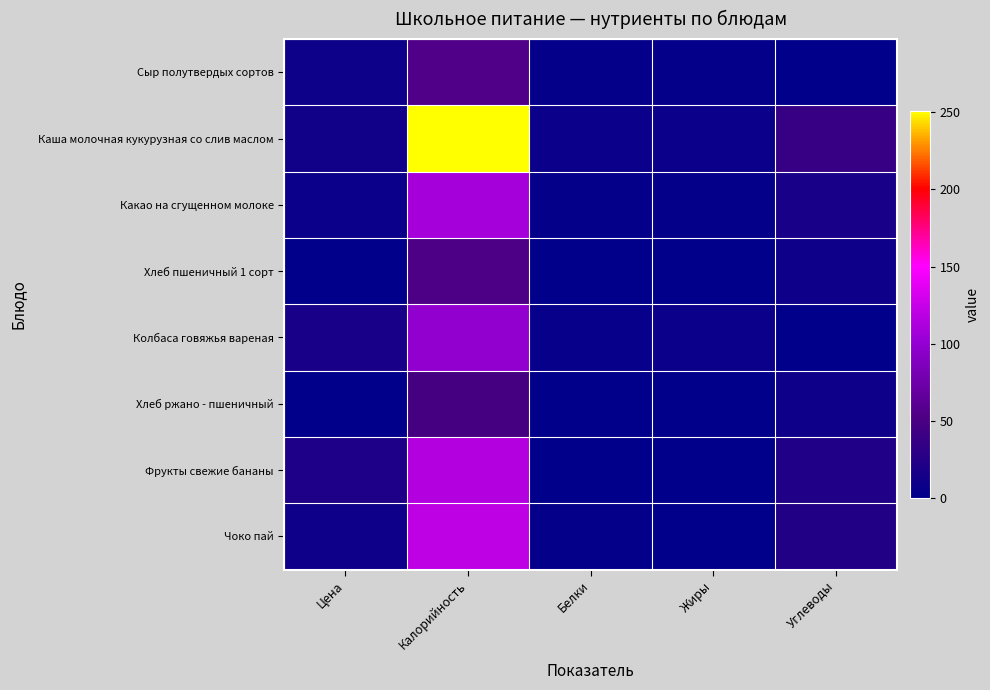

What is the spread (max minus min) of values at Углеводы?

38.0